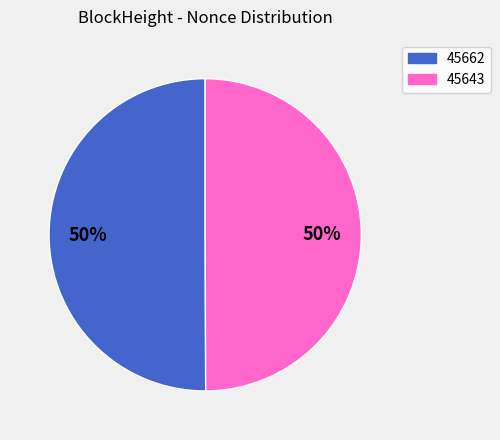

To the nearest percent, what is the difference between the largest and smallest slice percentages?

0%